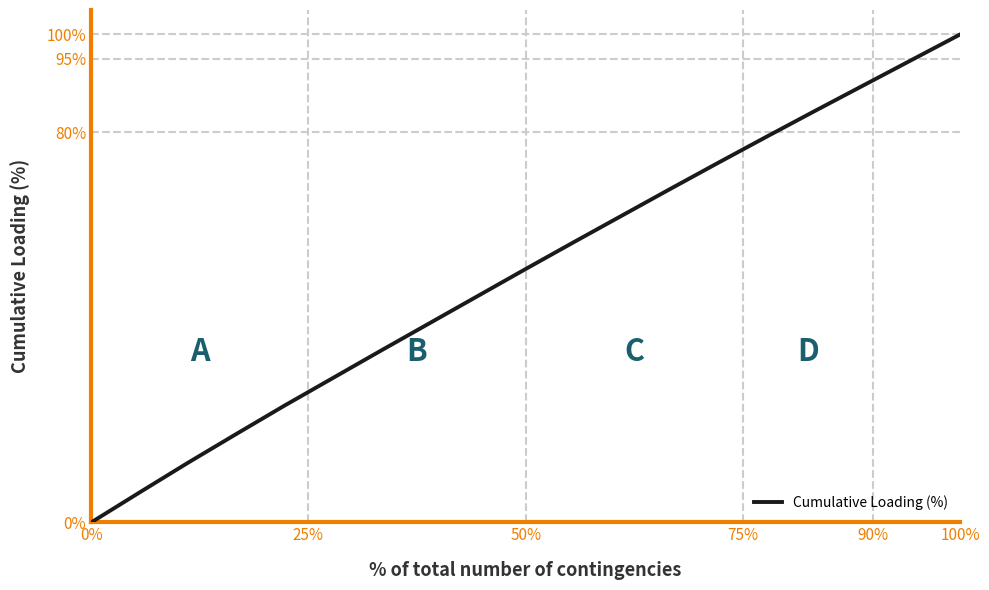

Reading left to right, extract all data points from this chart.

0.0	6.1	12.2	18.1	23.9	29.6	35.2	40.8	46.4	51.9	57.4	62.9	68.4	73.8	79.1	84.4	89.6	94.8	100.0